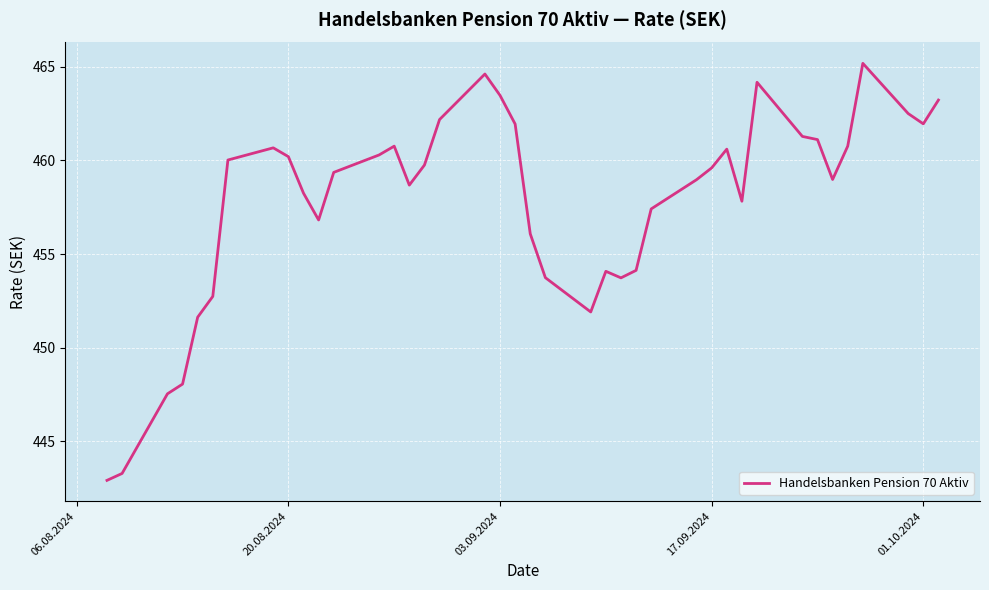

What is the minimum value shown in the chart?

442.9